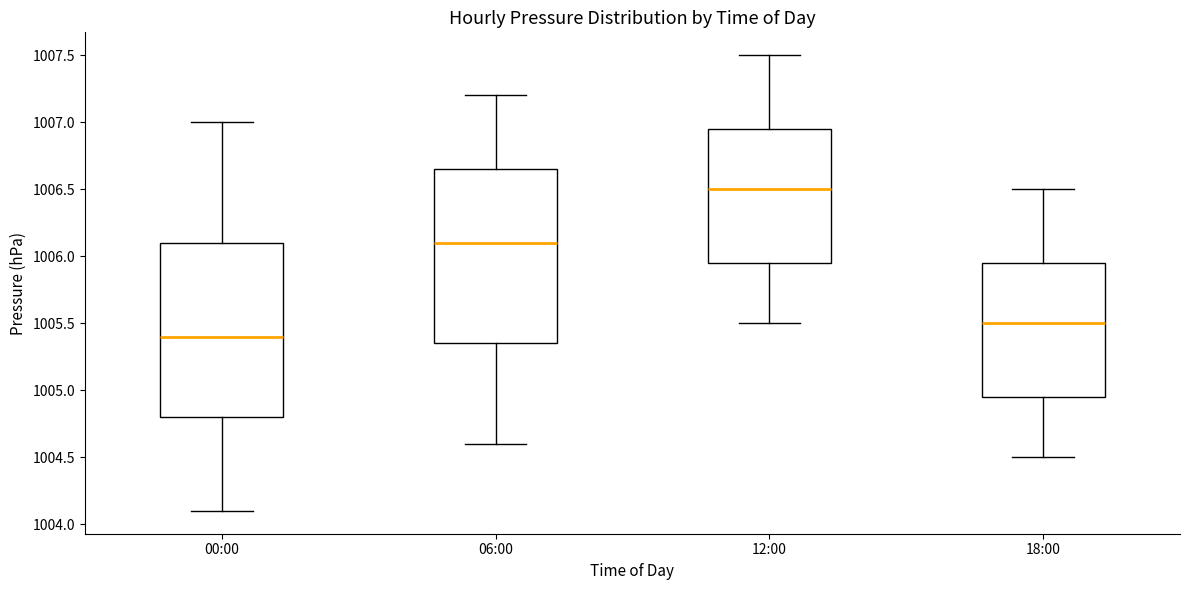

Which box's median line is the highest?

12:00